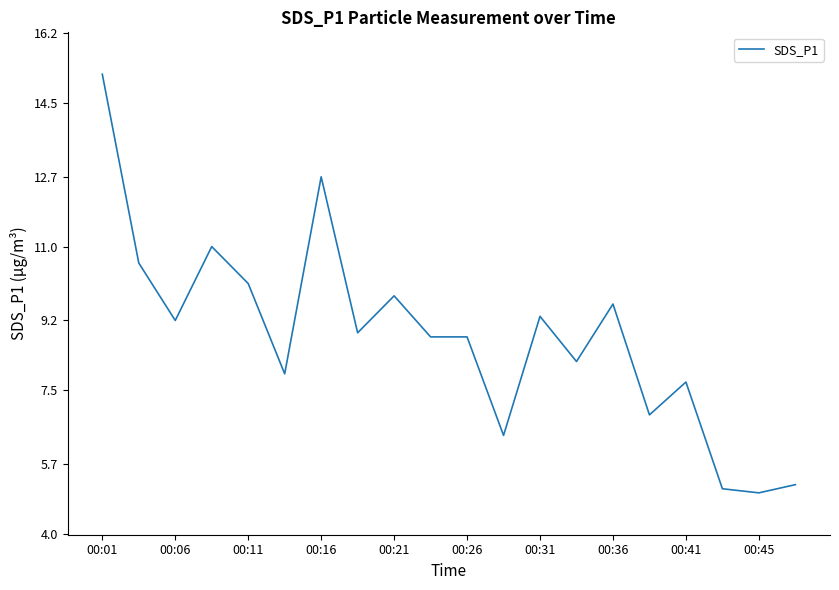

Reading left to right, list all the values displayed in this chart.

15.2	10.6	9.2	11.0	10.1	7.9	12.7	8.9	9.8	8.8	8.8	6.4	9.3	8.2	9.6	6.9	7.7	5.1	5.0	5.2